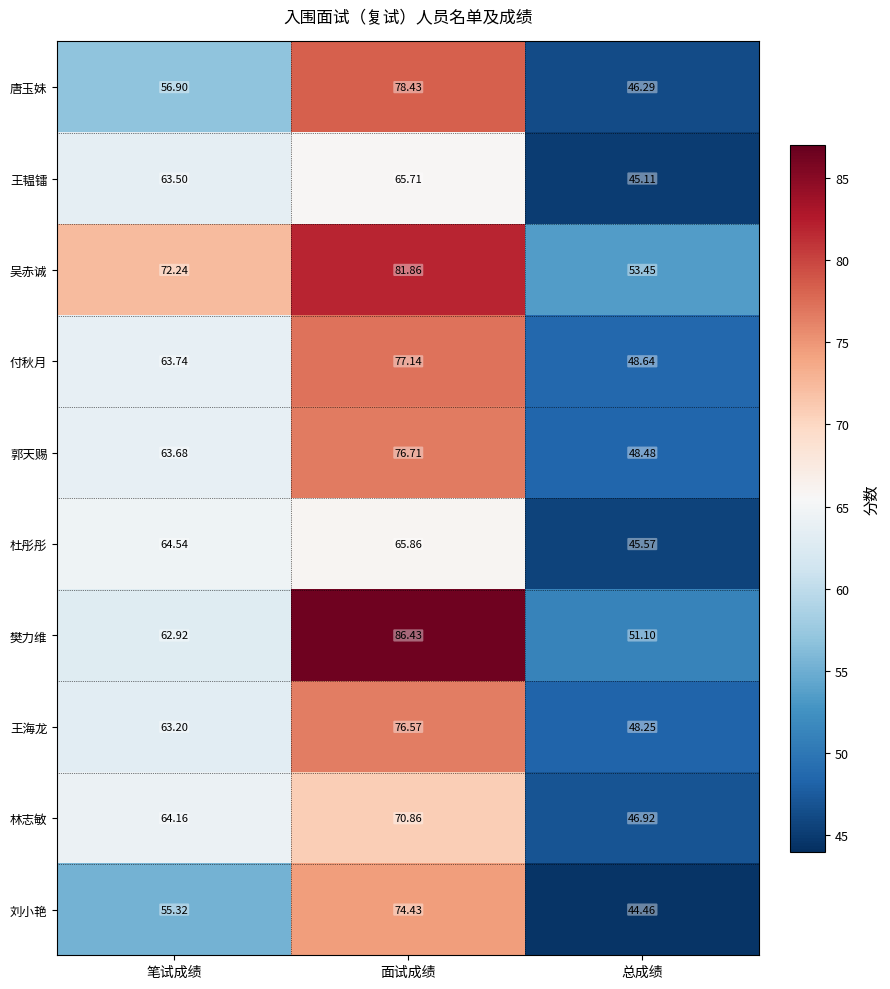

Which series changed the most between 笔试成绩 and 面试成绩?

樊力维